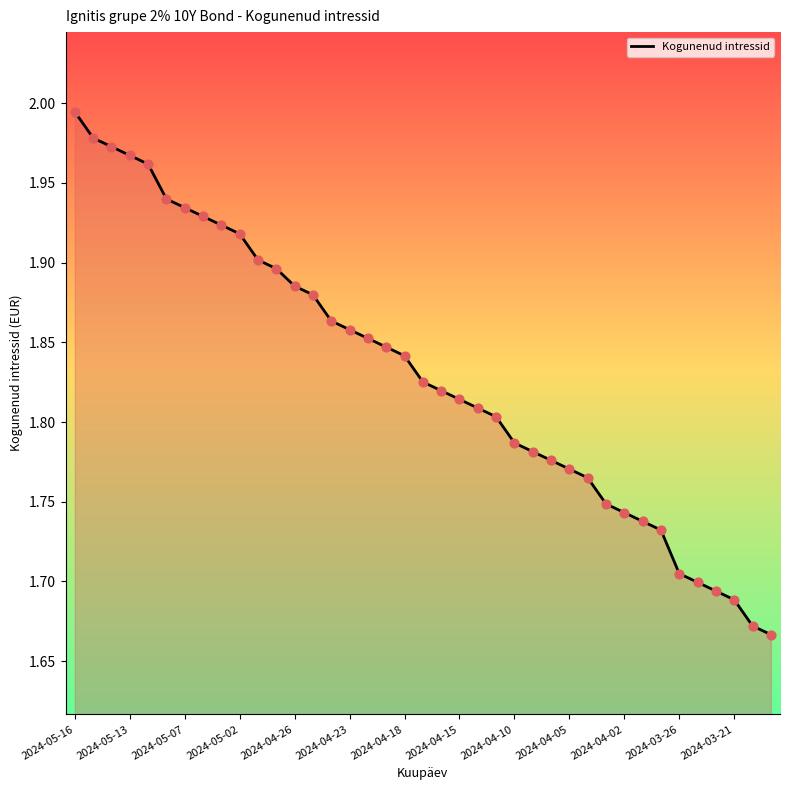

What is the difference between the maximum and minimum values?

0.3